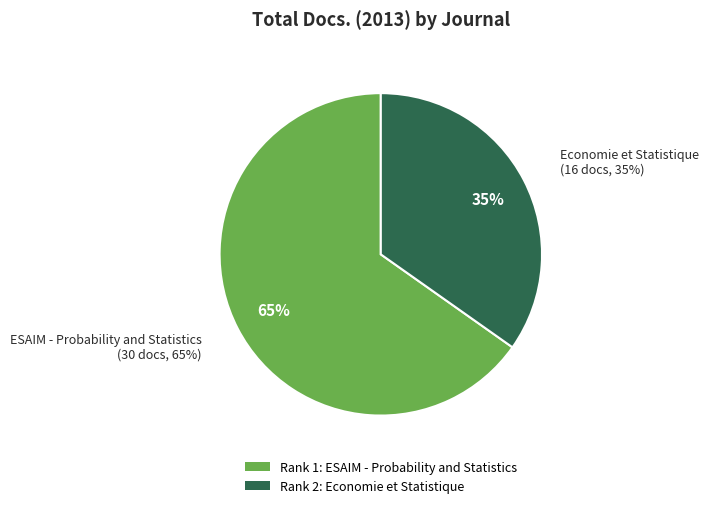

Rank the categories by value from highest to lowest.

ESAIM - Probability and Statistics, Economie et Statistique